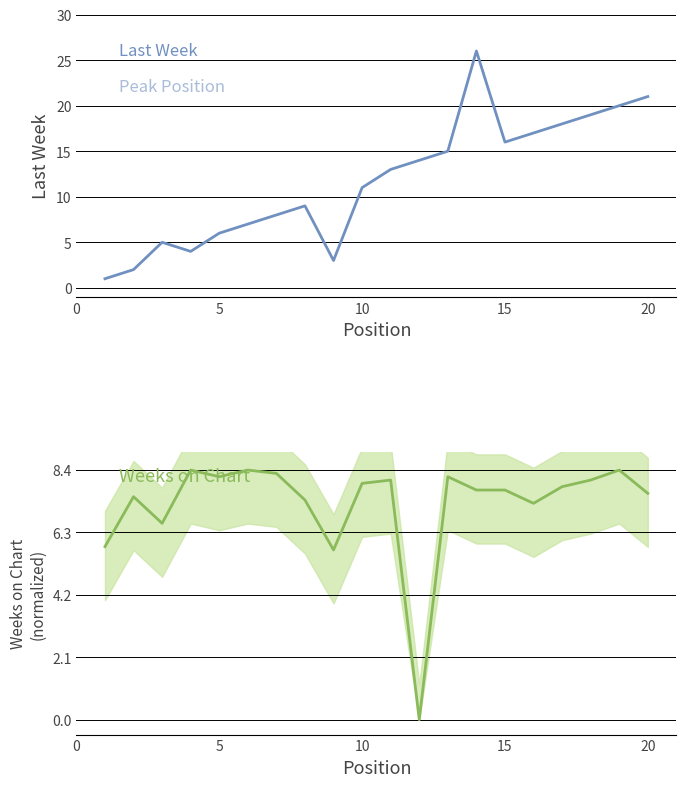

Reading left to right, what are all the values shown in this chart?

Last Week: 1.0	2.0	5.0	4.0	6.0	7.0	8.0	9.0	3.0	11.0	13.0	14.0	15.0	26.0	16.0	17.0	18.0	19.0	20.0	21.0
Weeks on Chart: 5.8	7.5	6.6	8.4	8.2	8.4	8.3	7.4	5.7	8.0	8.1	0.0	8.2	7.7	7.7	7.3	7.8	8.1	8.4	7.6